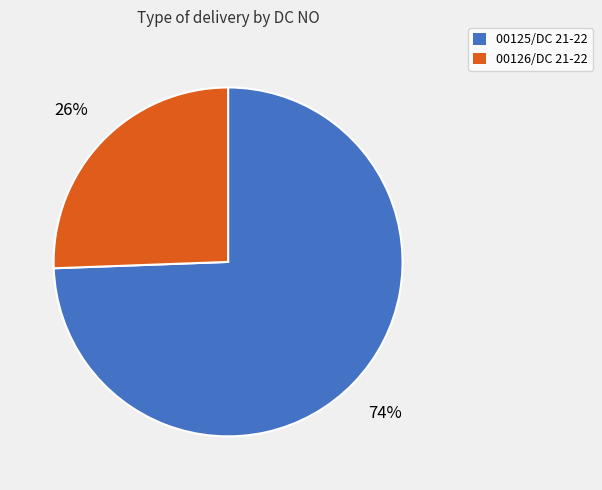

Do 00126/DC 21-22 and 00125/DC 21-22 together represent more than half of the pie?

Yes